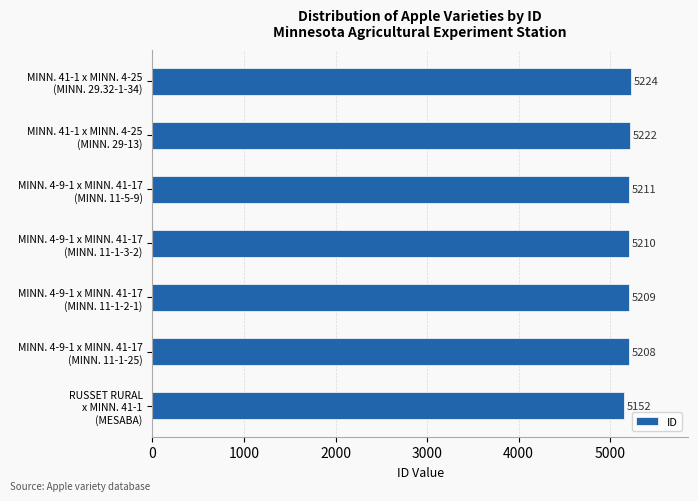

Rank the categories by value from lowest to highest.

RUSSET RURAL
x MINN. 41-1
(MESABA), MINN. 4-9-1 x MINN. 41-17
(MINN. 11-1-25), MINN. 4-9-1 x MINN. 41-17
(MINN. 11-1-2-1), MINN. 4-9-1 x MINN. 41-17
(MINN. 11-1-3-2), MINN. 4-9-1 x MINN. 41-17
(MINN. 11-5-9), MINN. 41-1 x MINN. 4-25
(MINN. 29-13), MINN. 41-1 x MINN. 4-25
(MINN. 29.32-1-34)